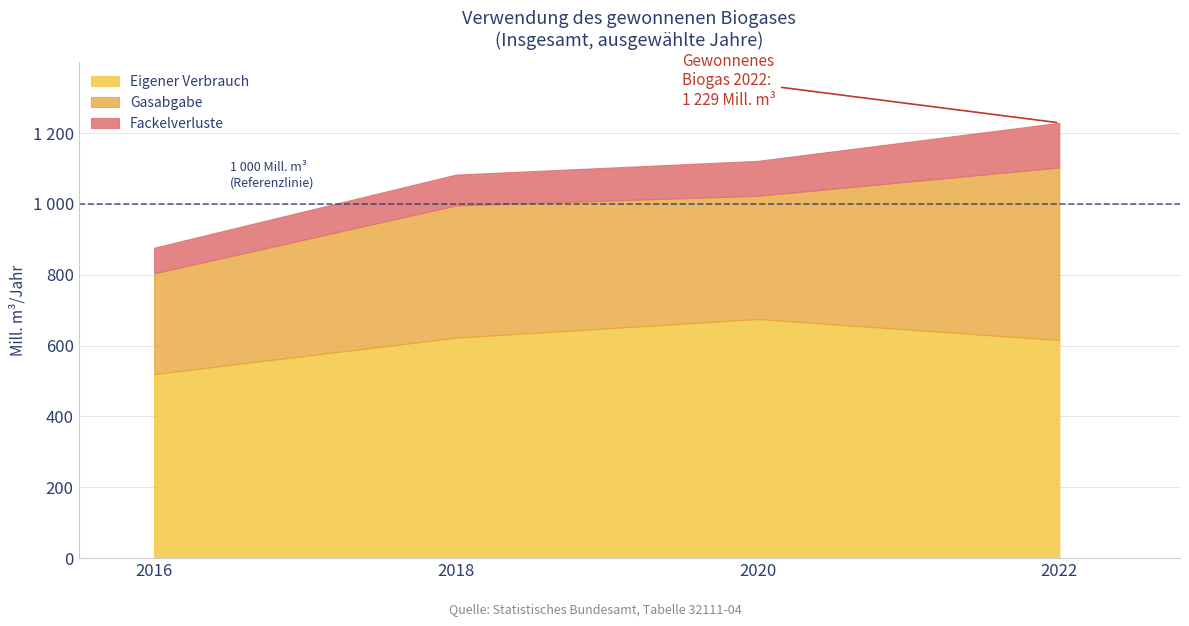

Read the Eigener Verbrauch (Mill. m³/Jahr) value at 2020.

675.2